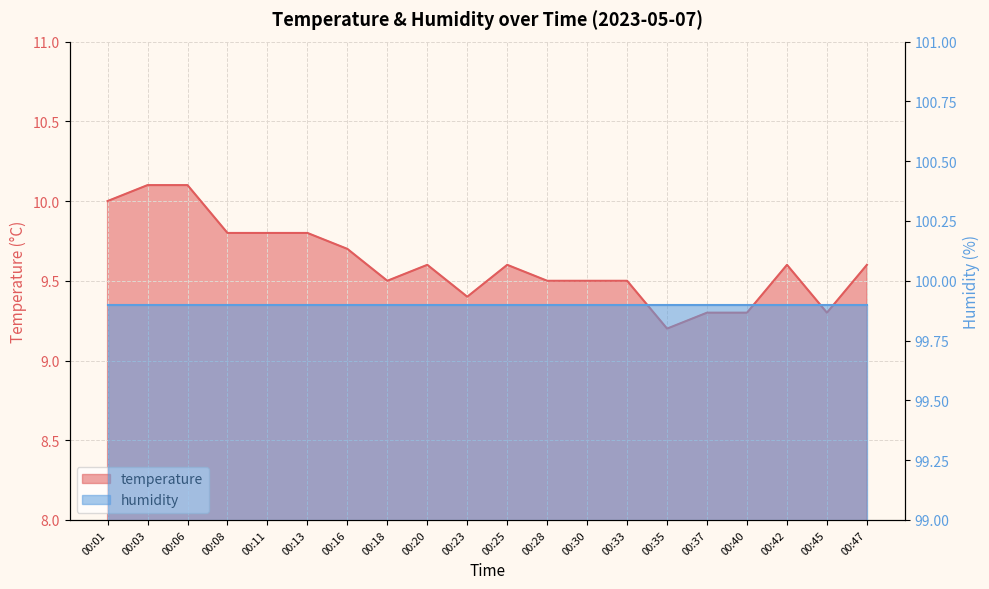

Does the chart display data point markers on the line(s)?

No